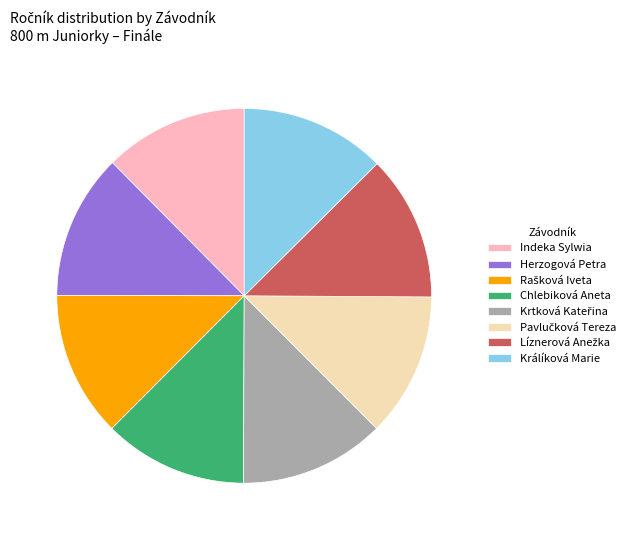

Count the number of slices in the pie.

8